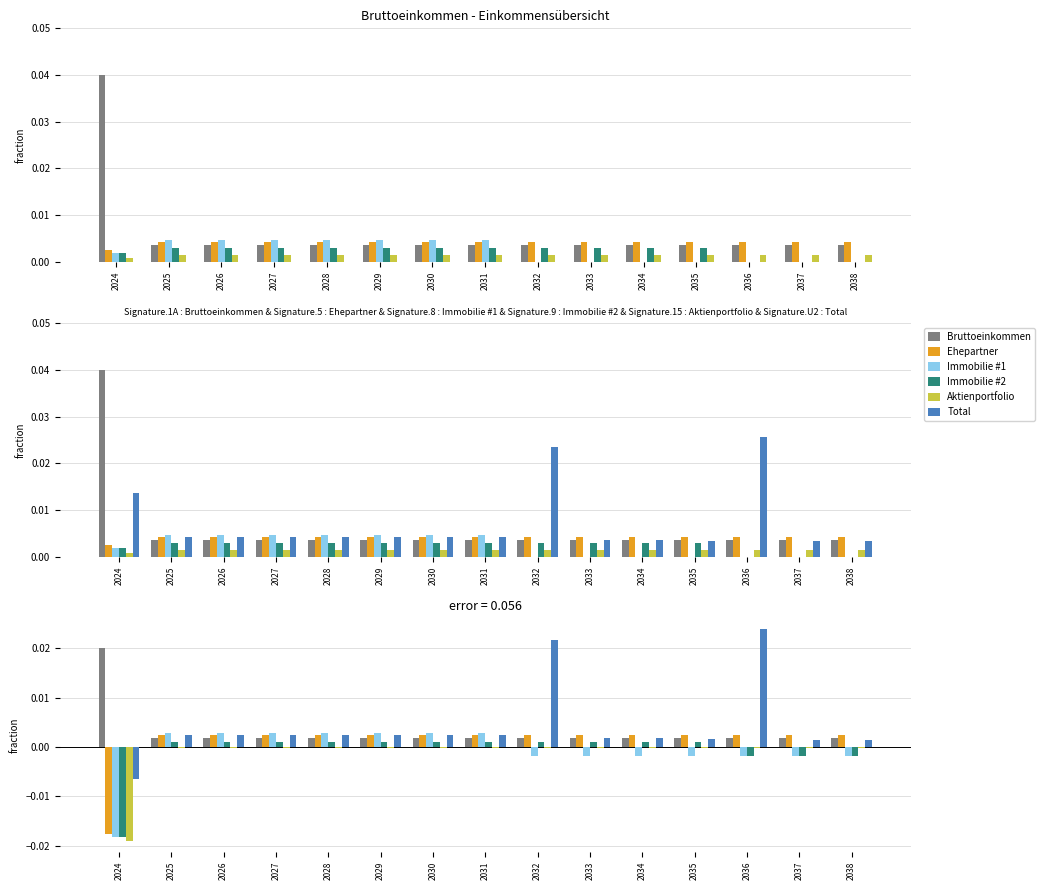

Where is Aktienportfolio nearest to the value 0?

2025